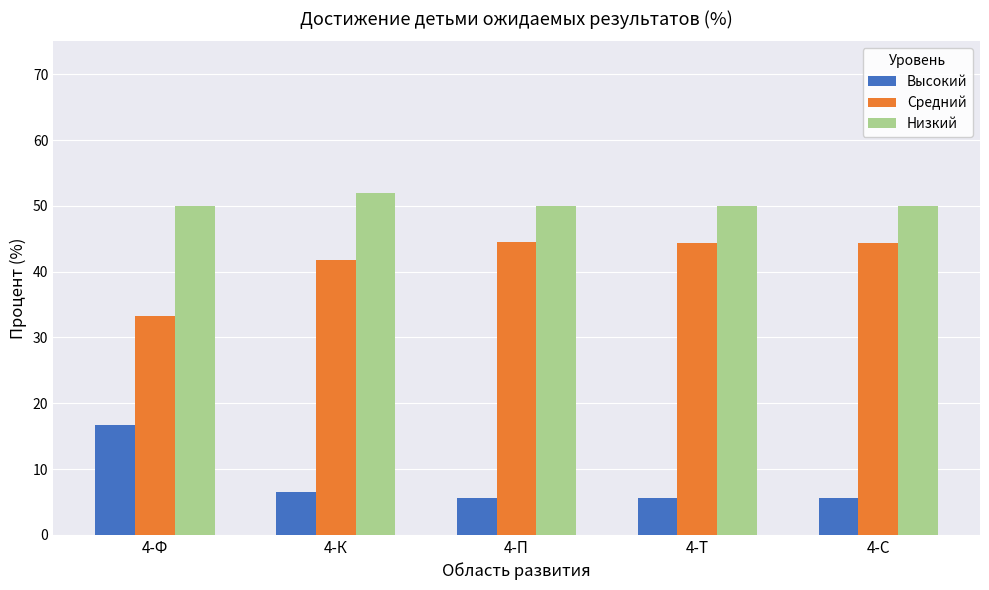

What position from the left is 4-П?

3